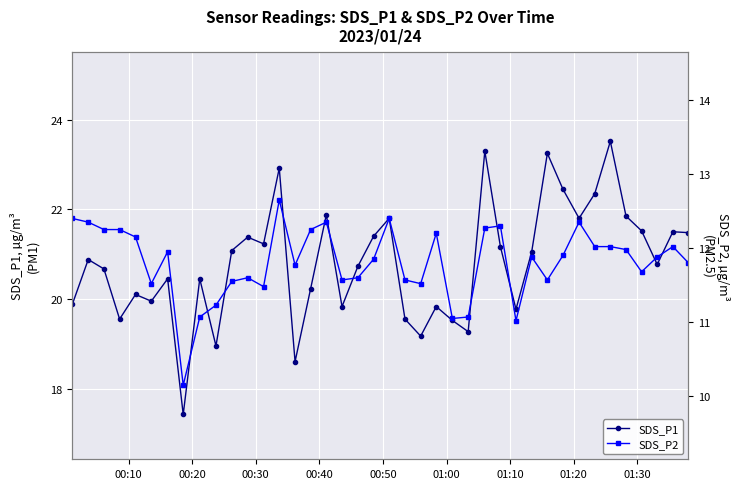

True or false: SDS_P1 has more than 2 points higher than both neighbors.

True